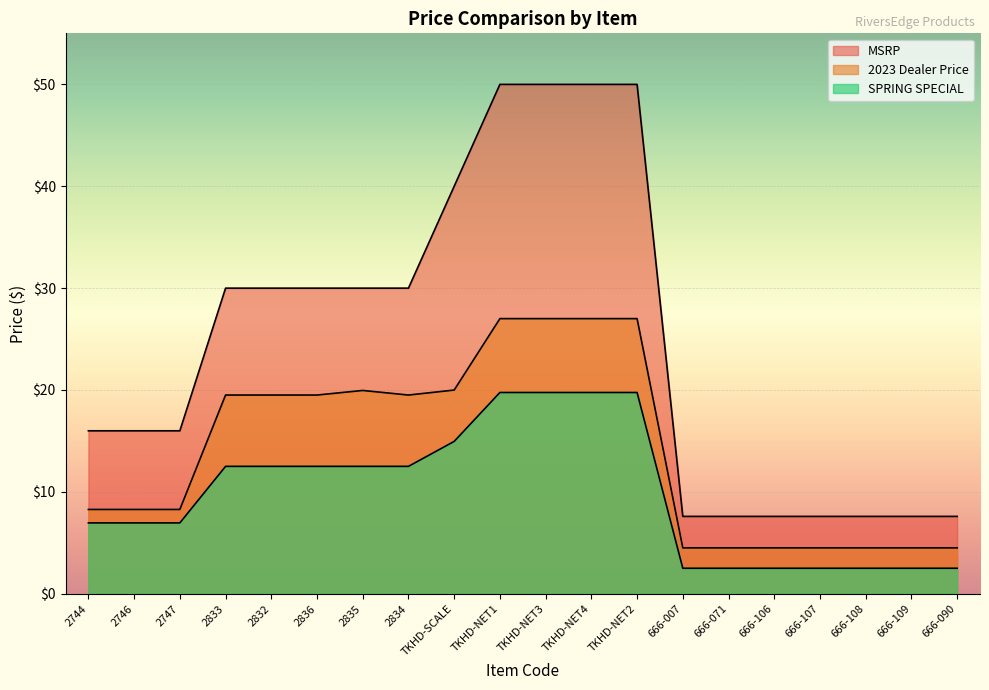

Rank the categories by MSRP value from highest to lowest.

TKHD-NET1, TKHD-NET3, TKHD-NET4, TKHD-NET2, TKHD-SCALE, 2833, 2832, 2836, 2835, 2834, 2744, 2746, 2747, 666-007, 666-071, 666-106, 666-107, 666-108, 666-109, 666-090